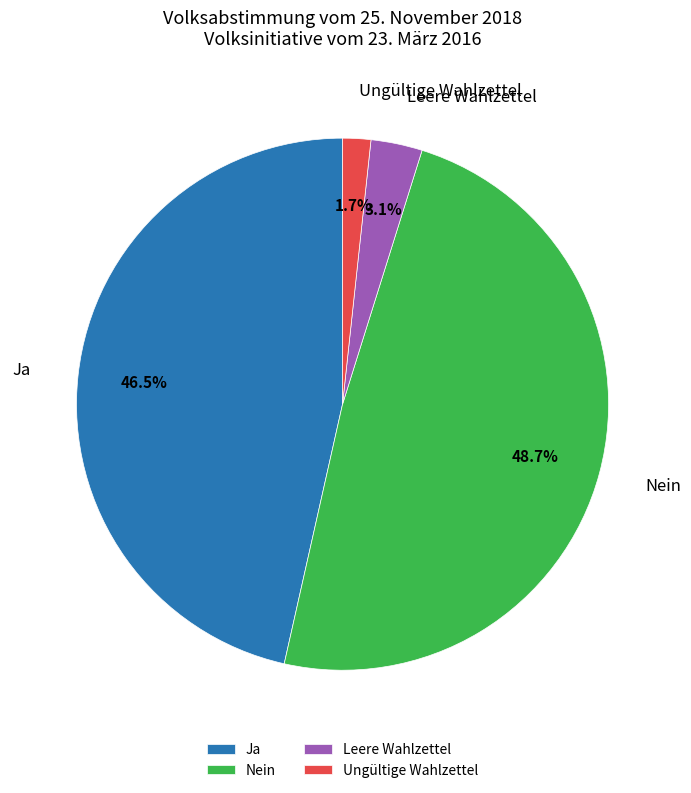

What is the ratio of the value at Nein to the value at Ja?

1.0